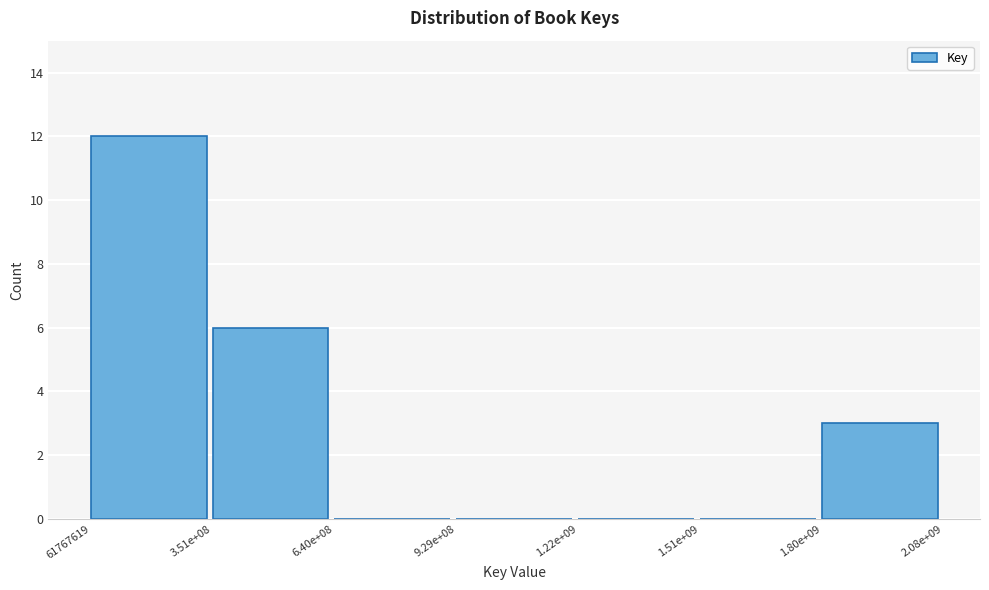

Reading left to right, extract all data points from this chart.

61767619=12	3.51e+08=6	6.40e+08=0	9.29e+08=0	1.22e+09=0	1.51e+09=0	1.80e+09=3